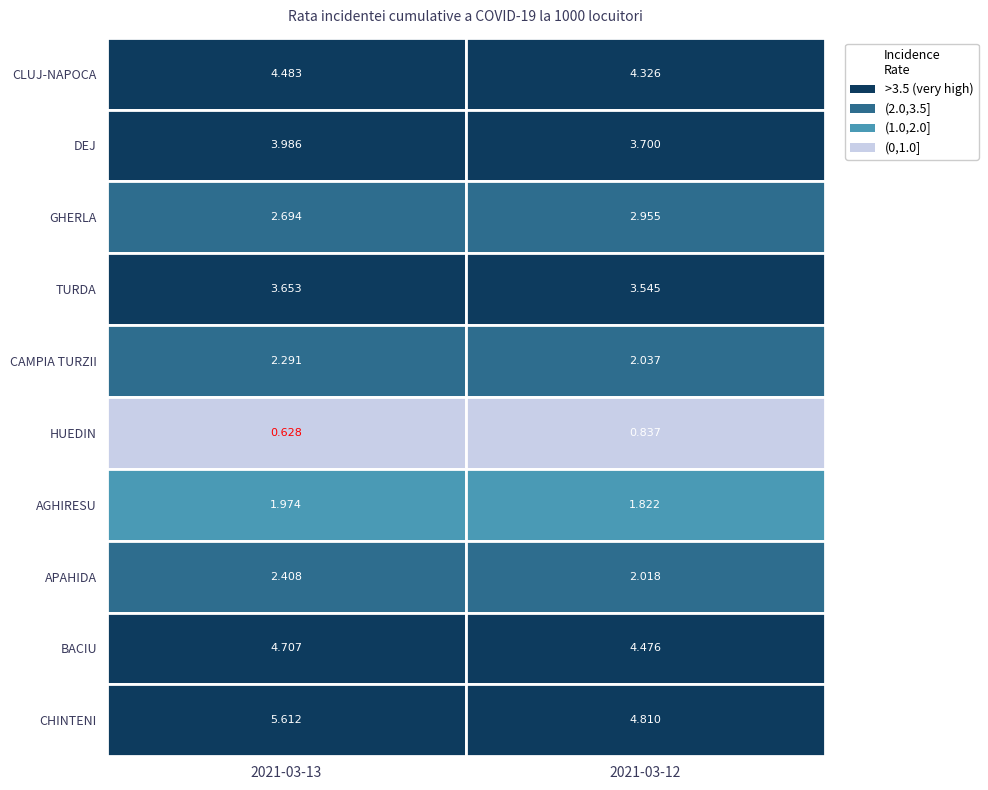

At which label does TURDA reach its peak?

2021-03-13